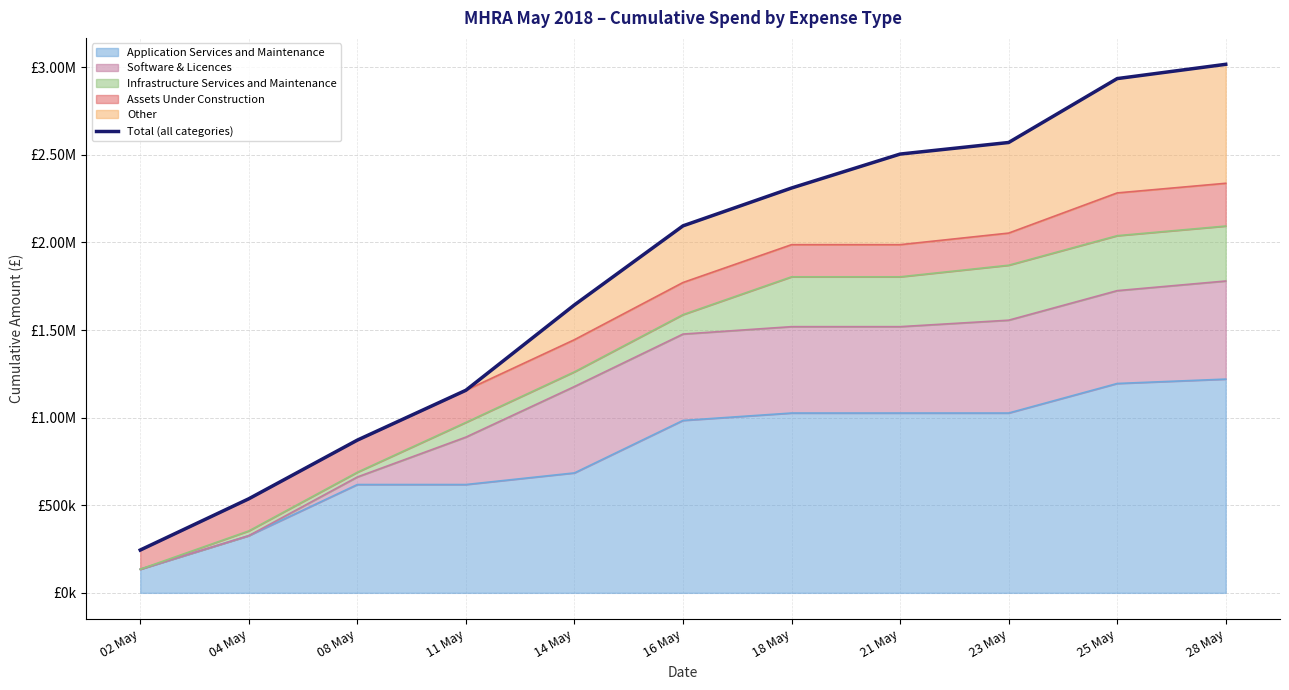

What is the difference between the maximum and minimum values?

2771936.6